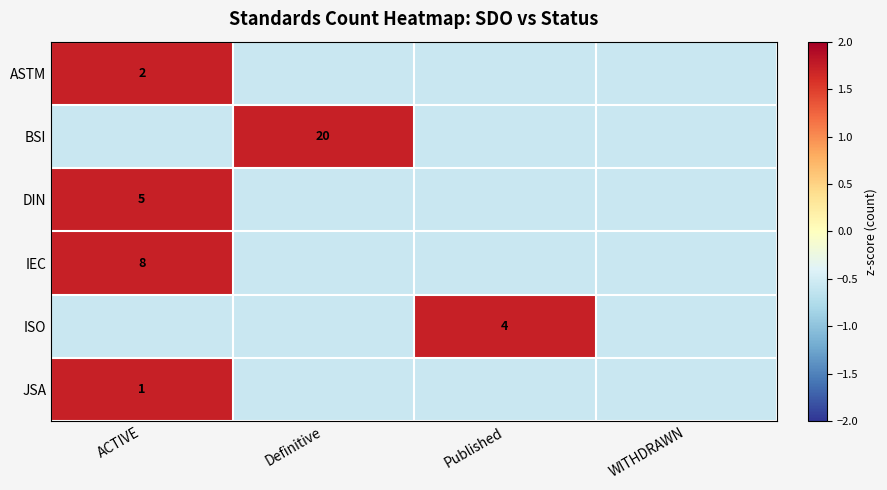

How many data points in BSI are above 0?

1